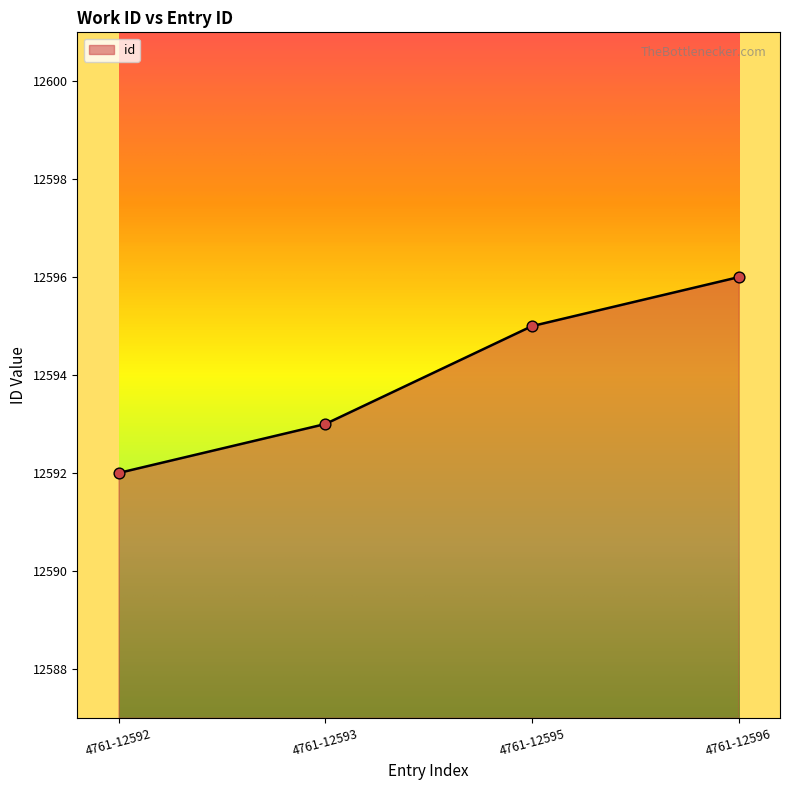

What is the change in value from 4761-12593 to 4761-12596?

+3